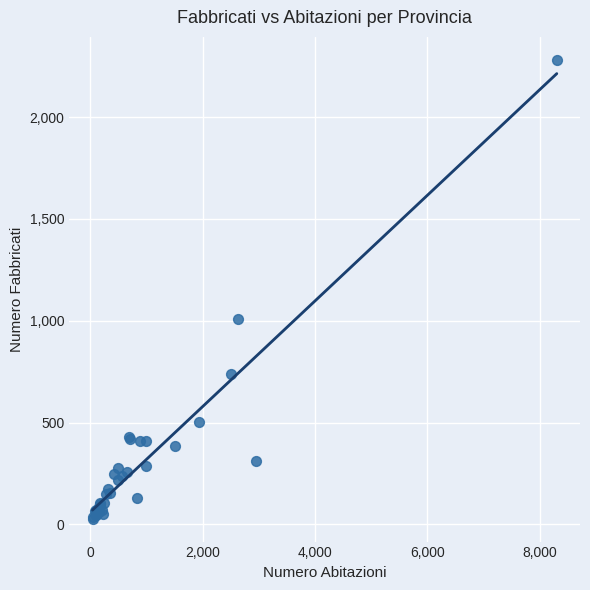

What Y value in the scatter plot is closest to 1154?

1009